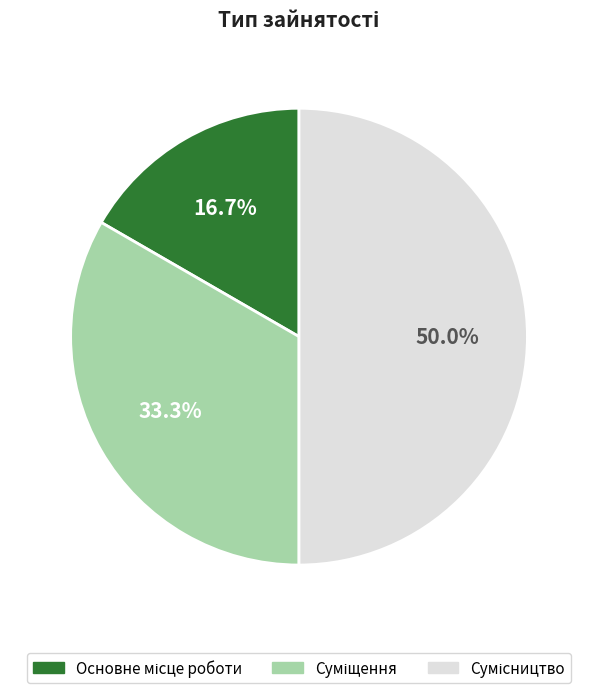

Does Сумісництво represent more than half of the total?

No